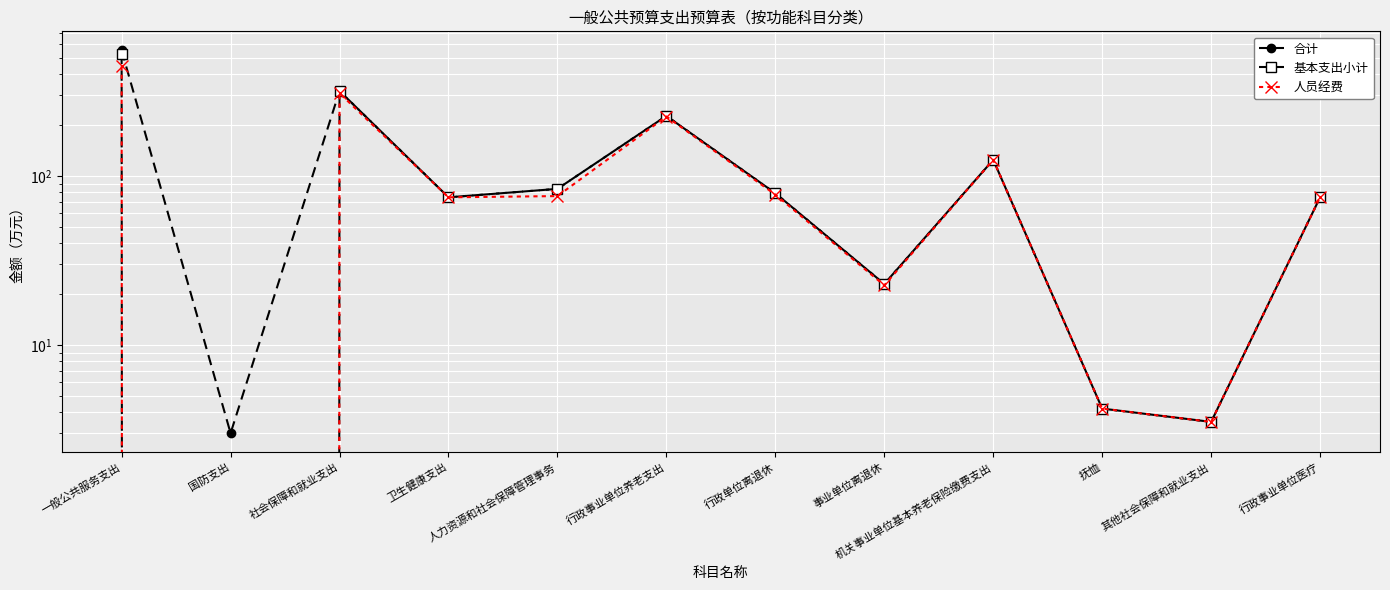

How many interior local peaks does the 基本支出小计 series have?

3